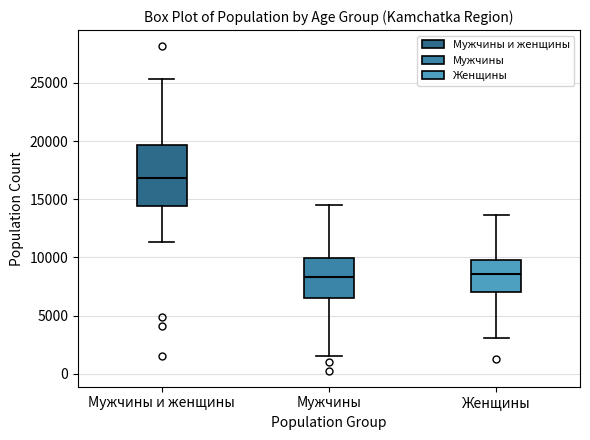

Reading left to right, transcribe this box plot: for each box, give where its median line is, the range the box spans, and where its two whiskers end, as read against the y-axis. The values are not printed on the chart, so give them approximately, as read against the axis.

Мужчины и женщины: median 17000, box 14500 to 19500, whiskers 11500 to 25500
Мужчины: median 8500, box 6500 to 10000, whiskers 1500 to 14500
Женщины: median 8500, box 7000 to 10000, whiskers 3000 to 13500